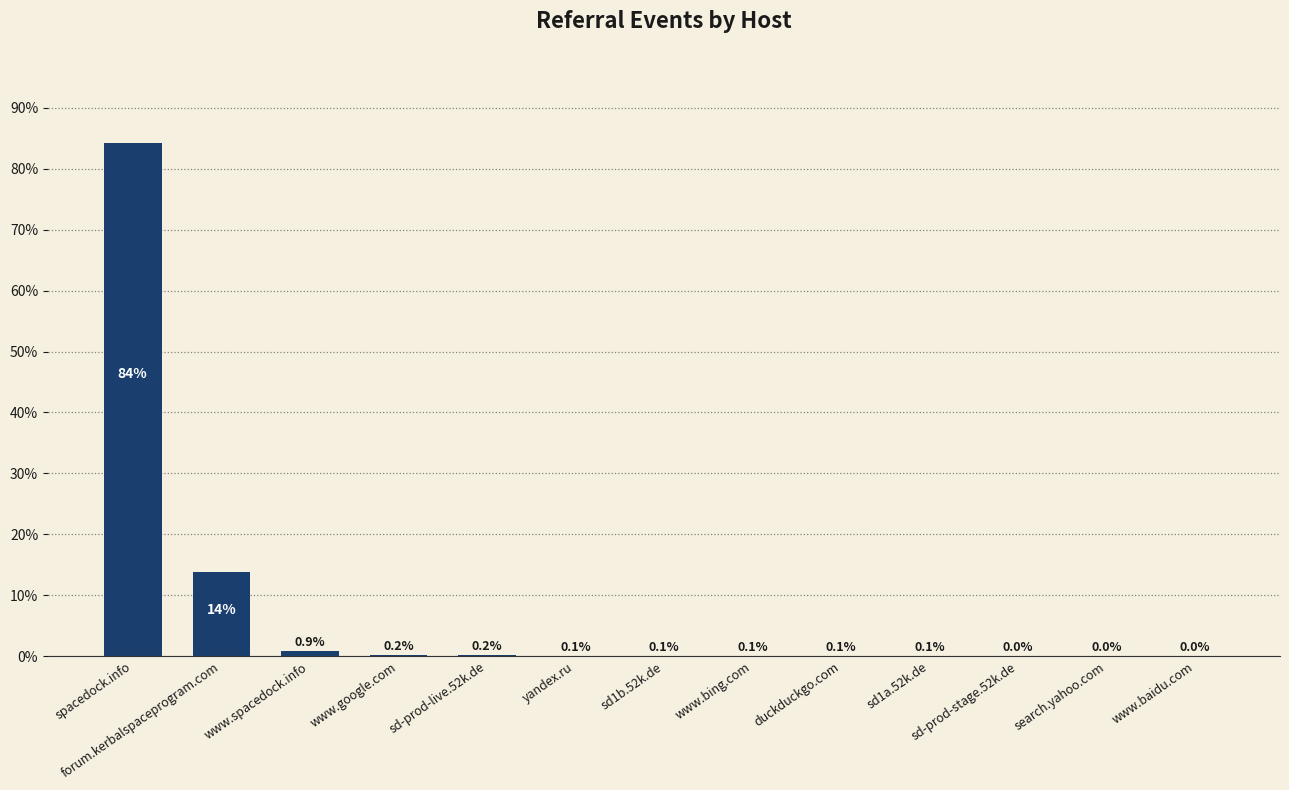

Where is the data nearest to the value 42?

forum.kerbalspaceprogram.com